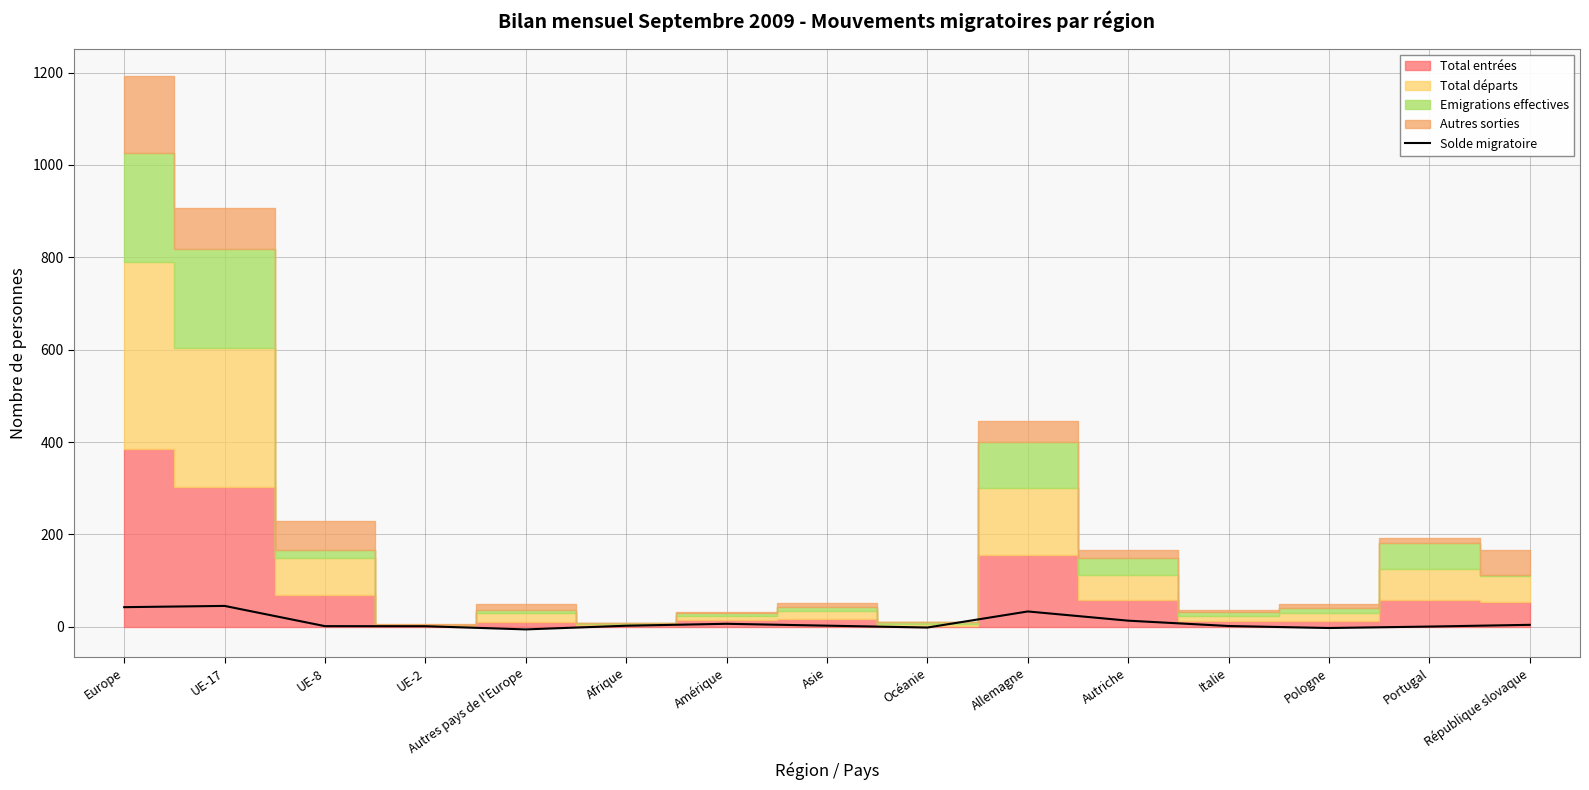

How many data points are less than 2?

7